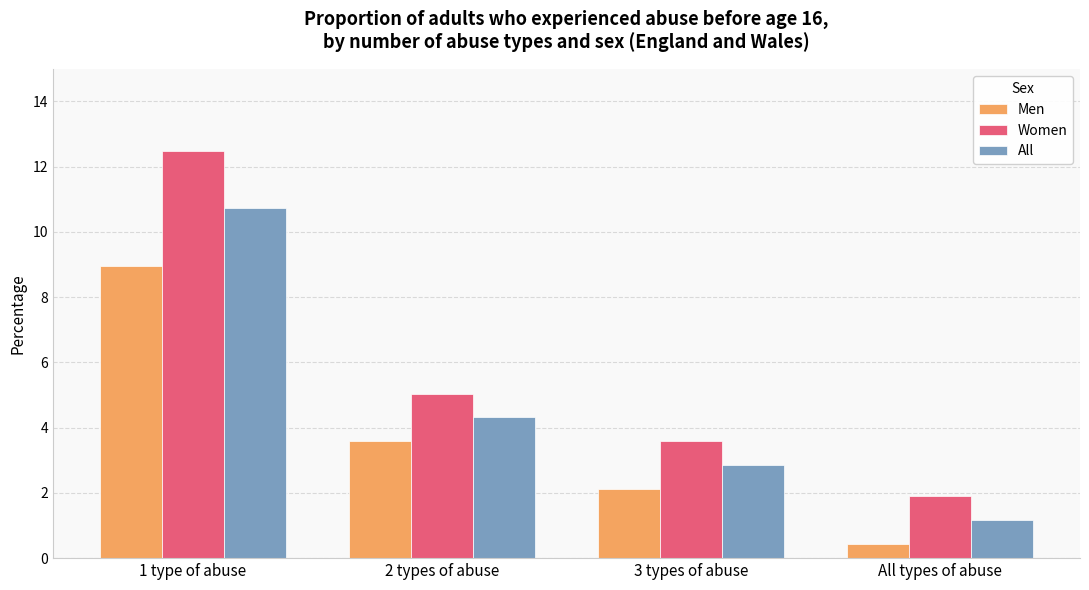

How many bars are there in each group?

3